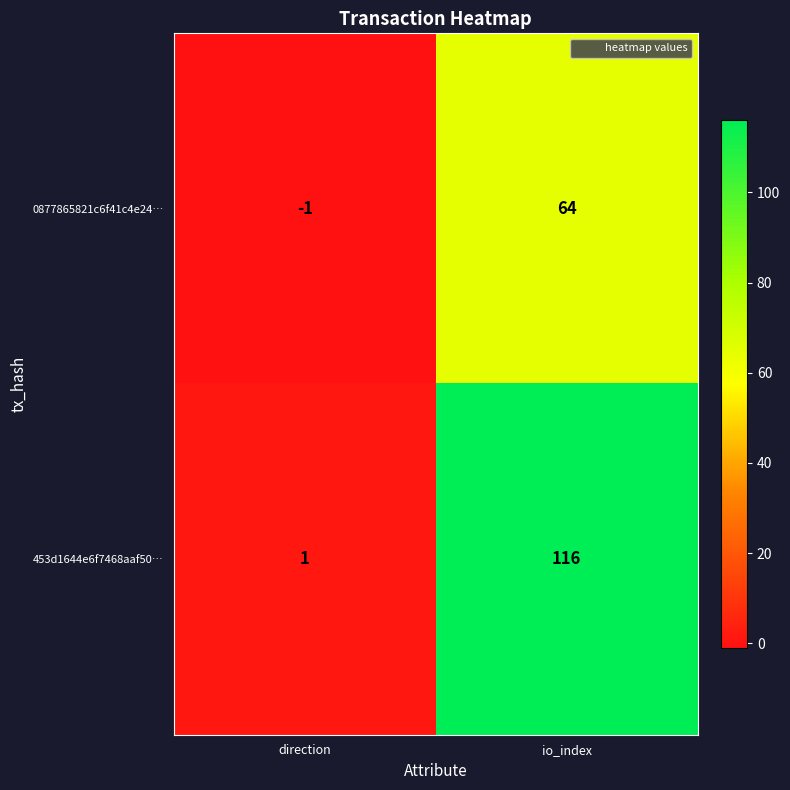

At which category is the sum across all series the highest?

io_index